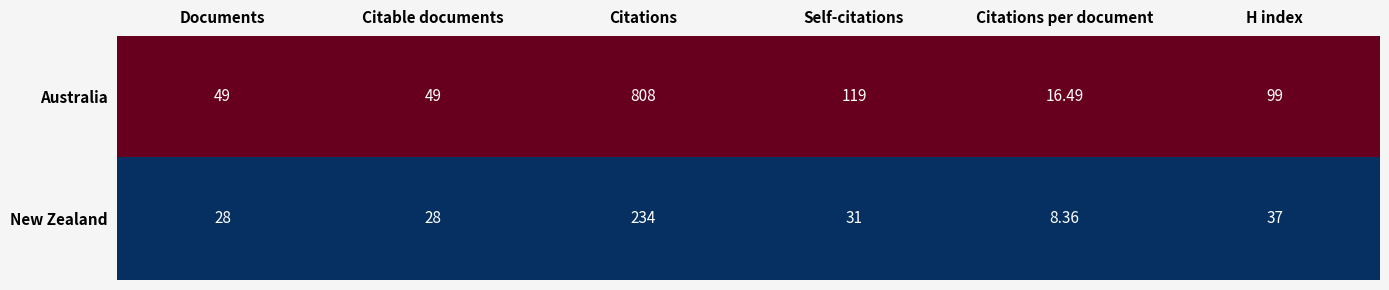

At which label does Australia reach its peak?

Citations